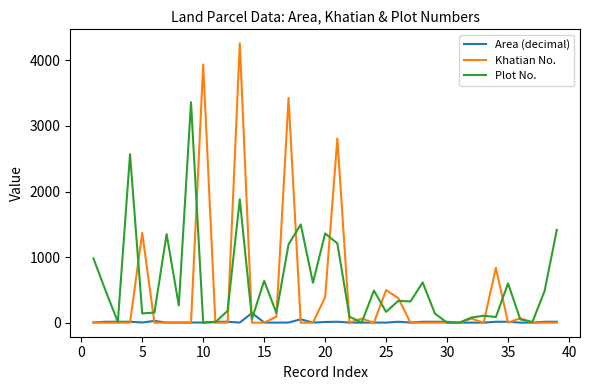

What is the greatest value displayed?

4259